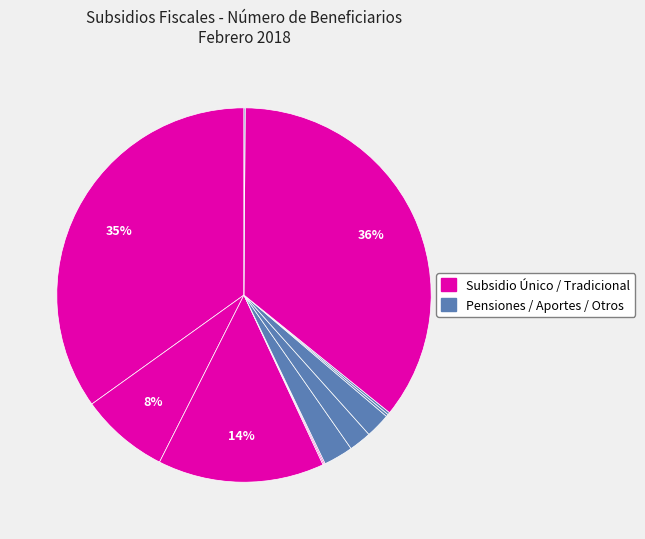

How many slices are in this pie chart?

12